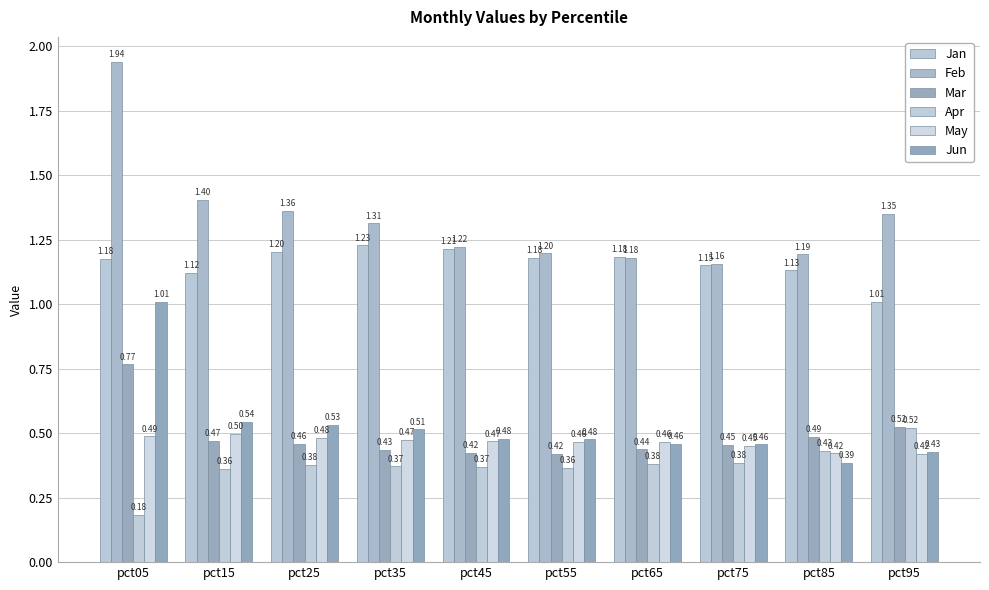

What is the total value across all series at pct45?

4.2